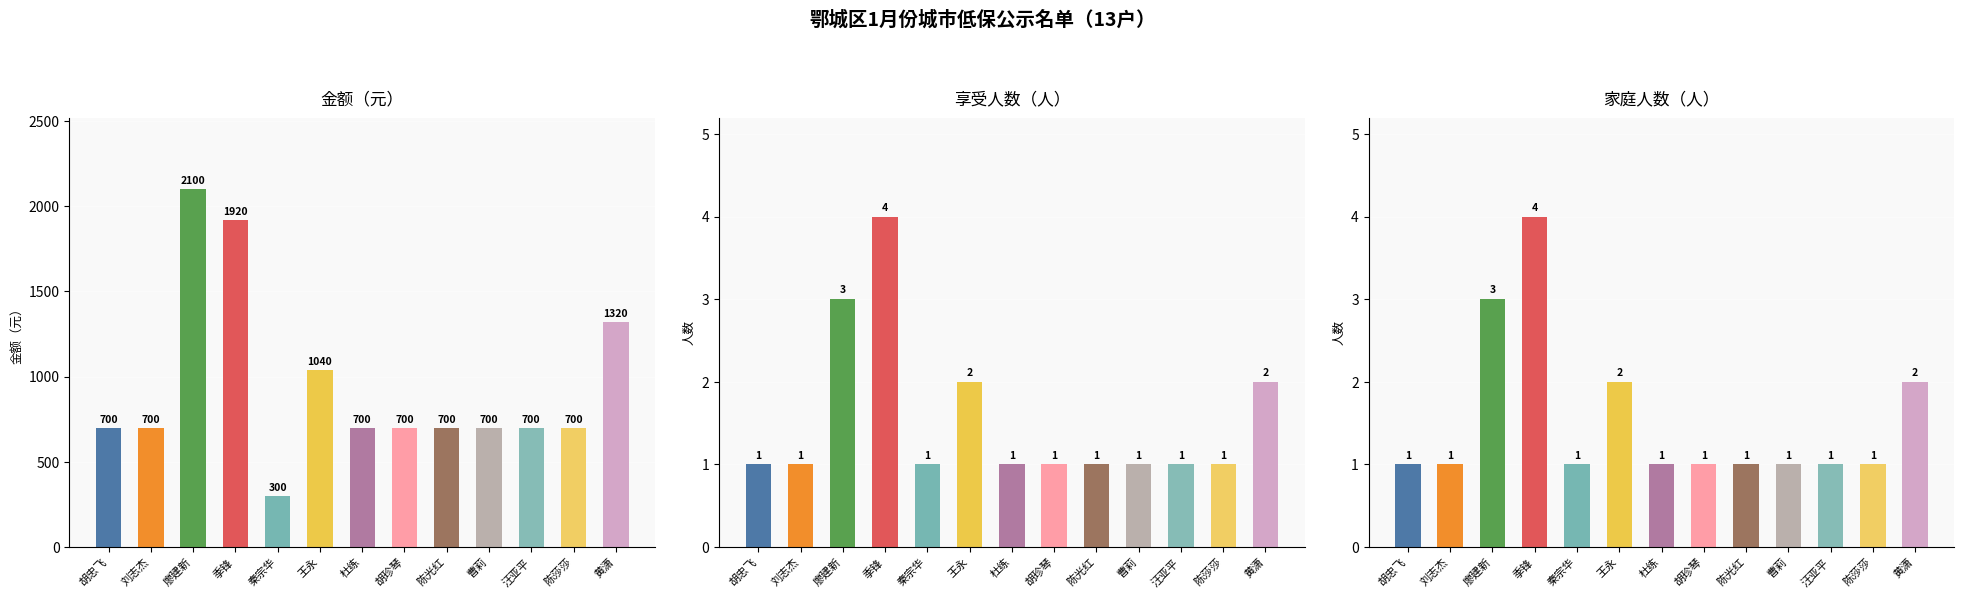

At which category is the sum across all series the highest?

廖建新